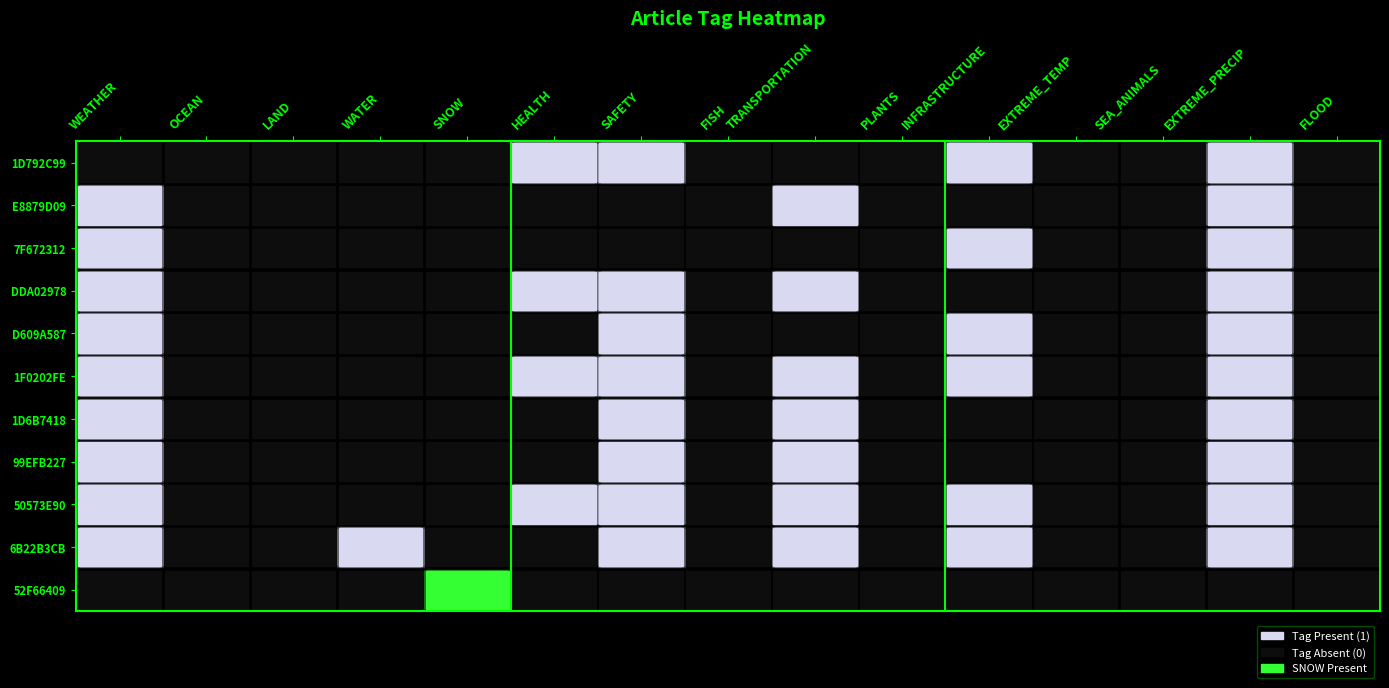

List the labels in order of 1F0202FE value, largest first.

WEATHER, HEALTH, SAFETY, TRANSPORTATION, INFRASTRUCTURE, EXTREME_PRECIP, OCEAN, LAND, WATER, SNOW, FISH, PLANTS, EXTREME_TEMP, SEA_ANIMALS, FLOOD